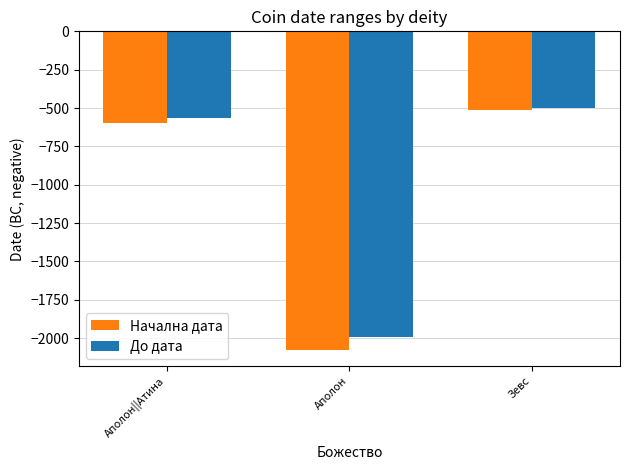

What is the total value across all series at Зевс?

-1010